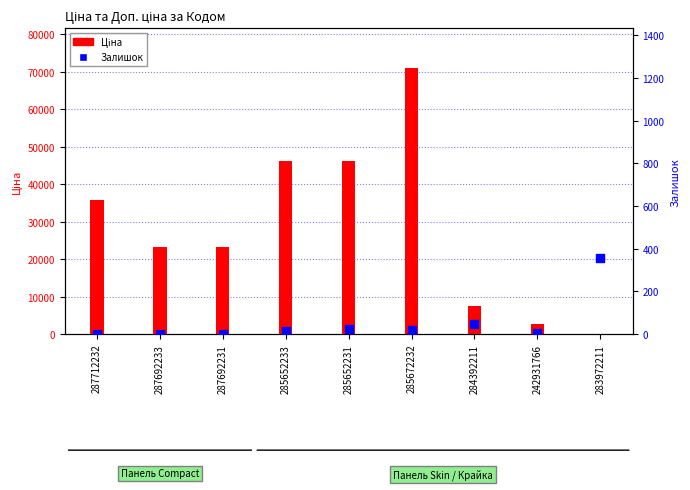

What is the total value across all series at 285652231?

46166.9